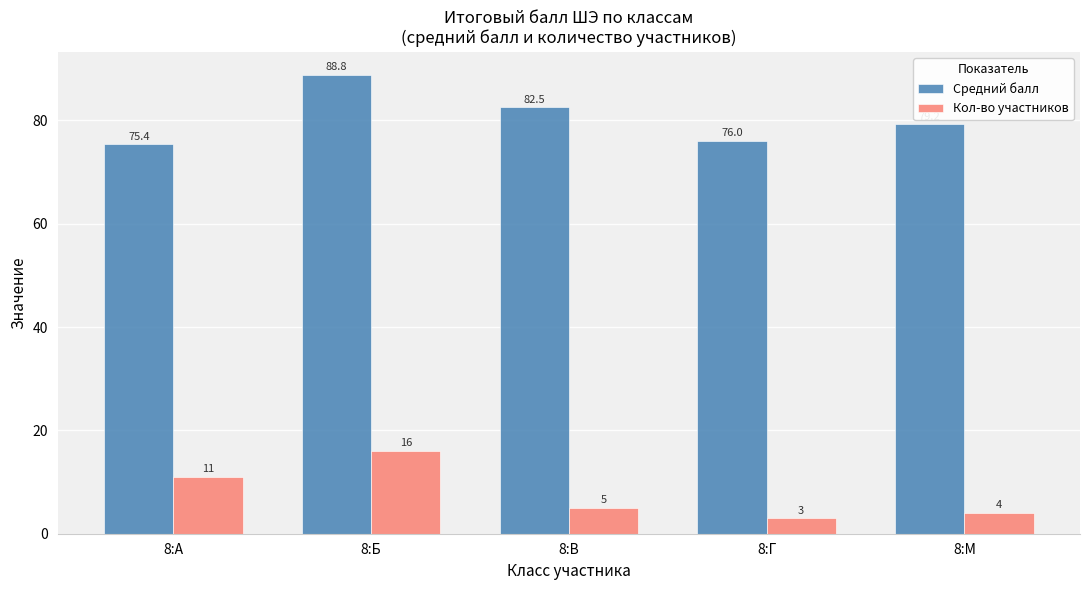

What are all the series names shown in the legend?

Средний балл, Кол-во участников